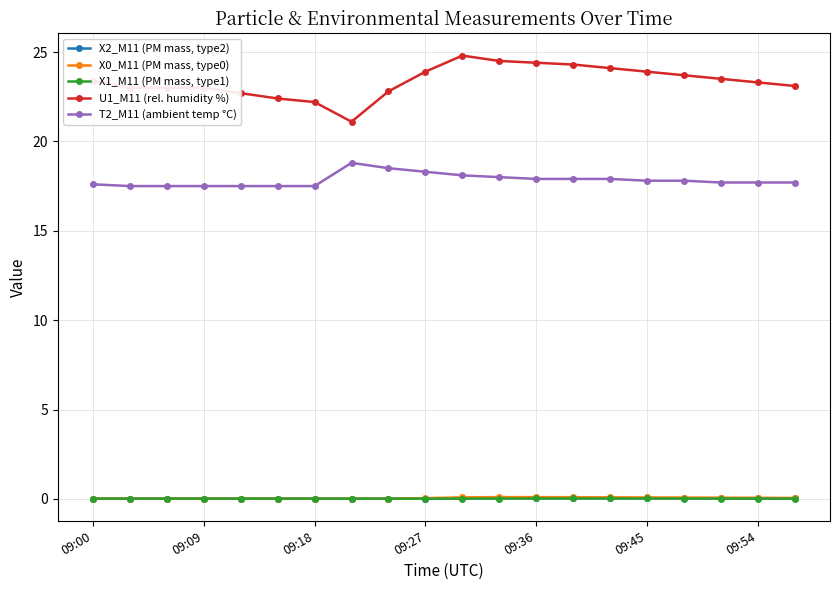

Which series has the largest range (max minus min)?

U1_M11 (rel. humidity %)